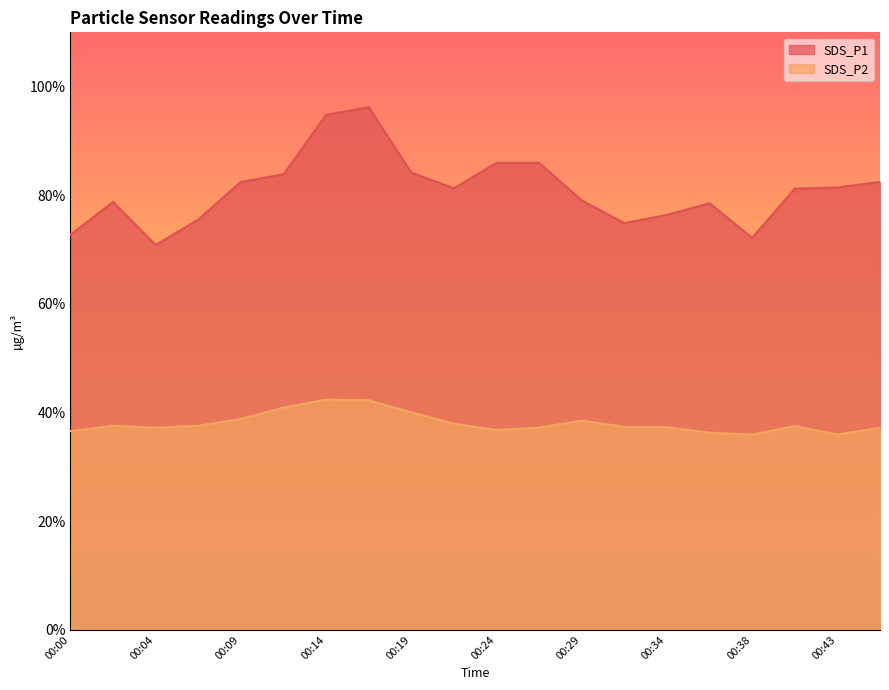

What is the sum of the SDS_P2 values at 00:17 and 00:24?

79.1